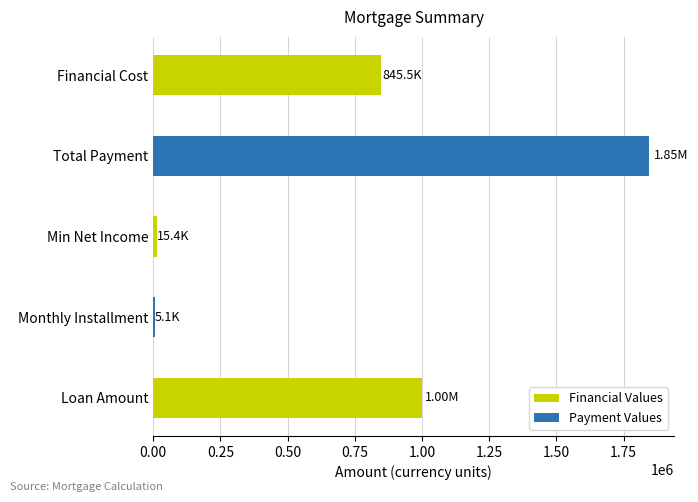

Where is the data nearest to the value 925323?

Loan Amount